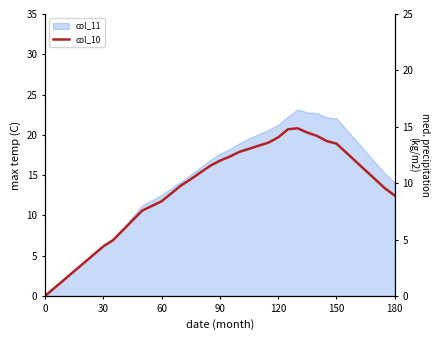

What is the difference between the maximum and minimum values?

20.8